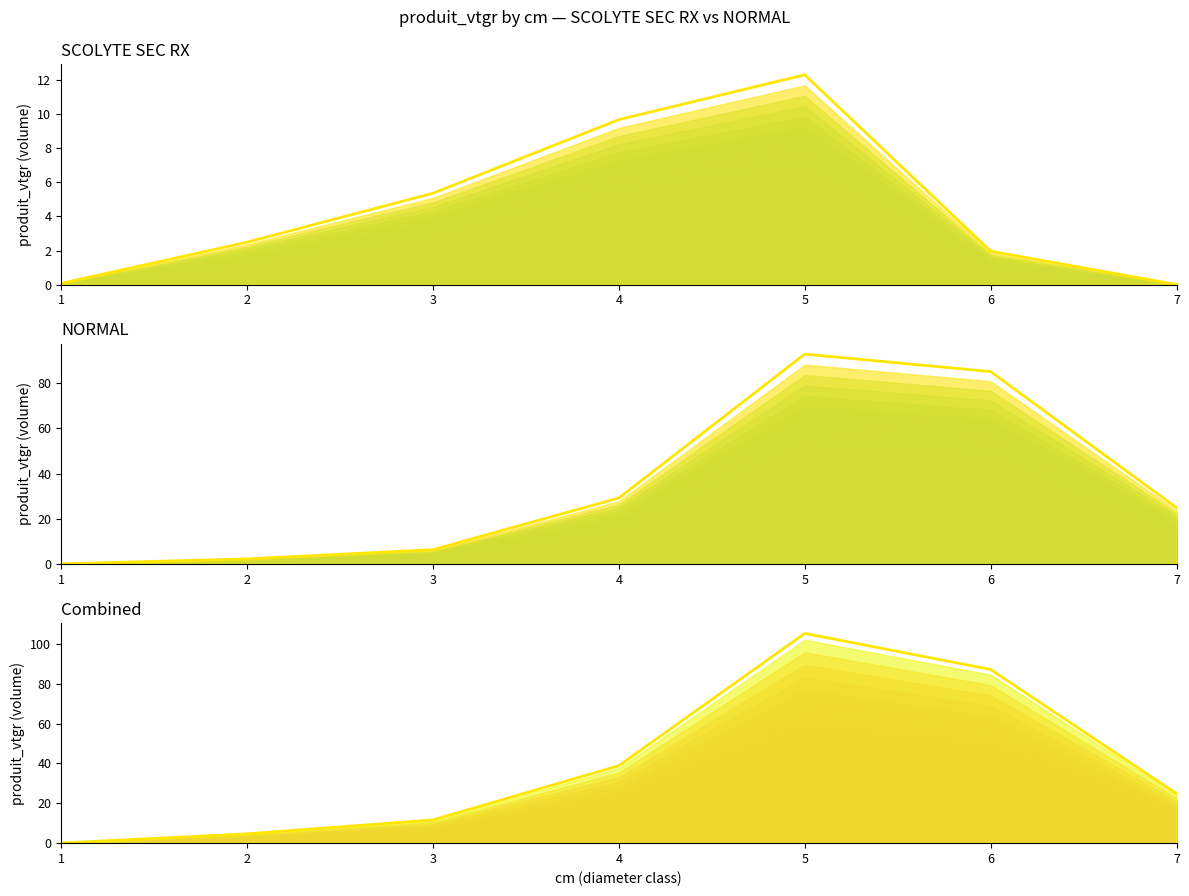

How many values in the Combined series are below 24?

3